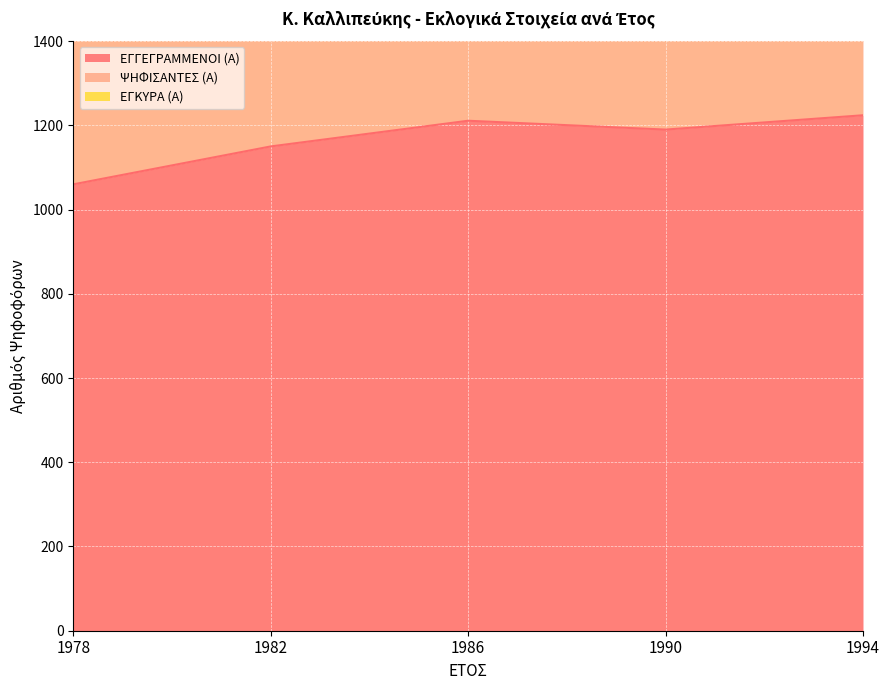

At how many categories does at least one series exceed 1748?

5